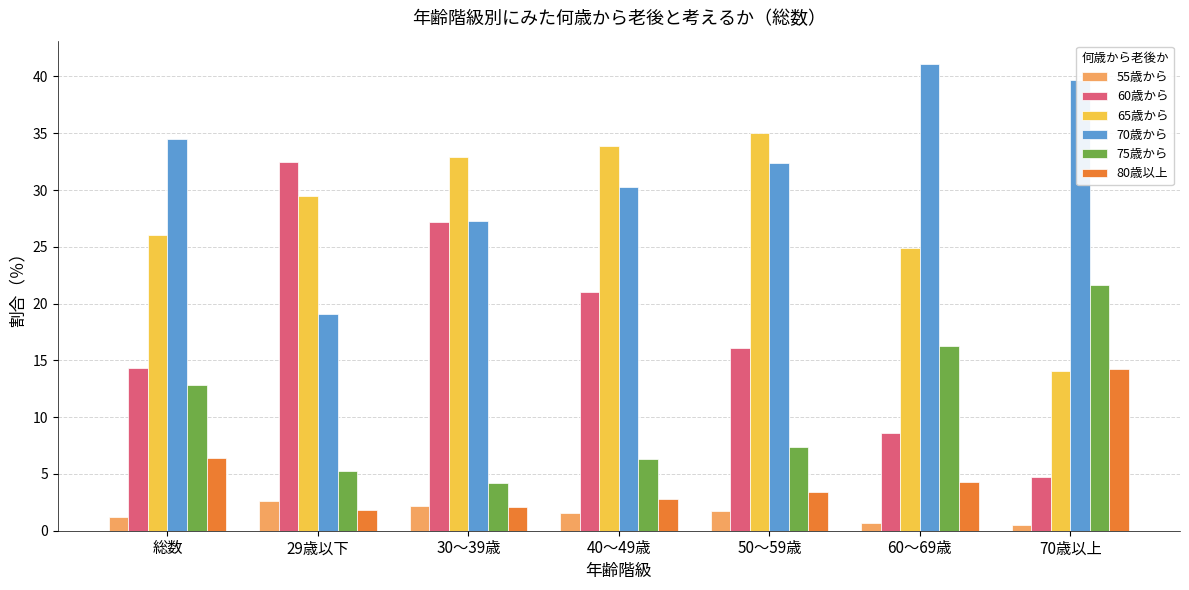

Which series has the largest range (max minus min)?

60歳から